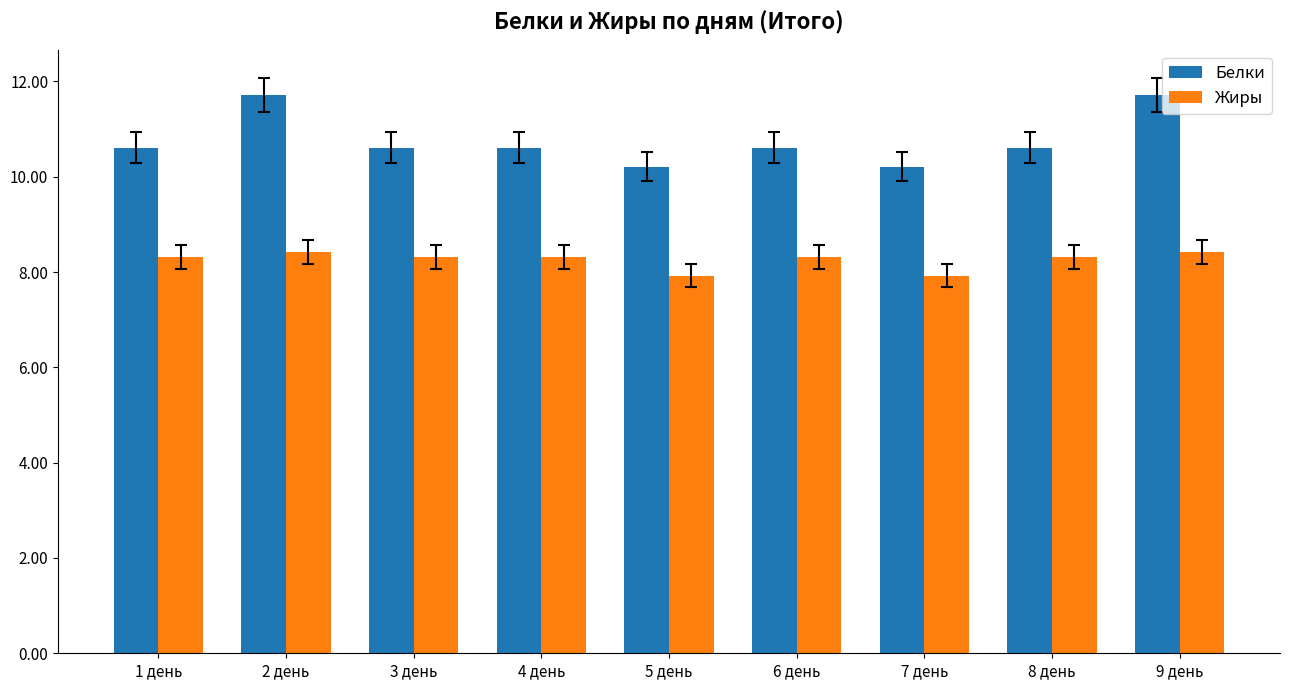

Reading left to right, extract all data points from this chart.

Белки: 10.6	11.7	10.6	10.6	10.2	10.6	10.2	10.6	11.7
Жиры: 8.3	8.4	8.3	8.3	7.9	8.3	7.9	8.3	8.4